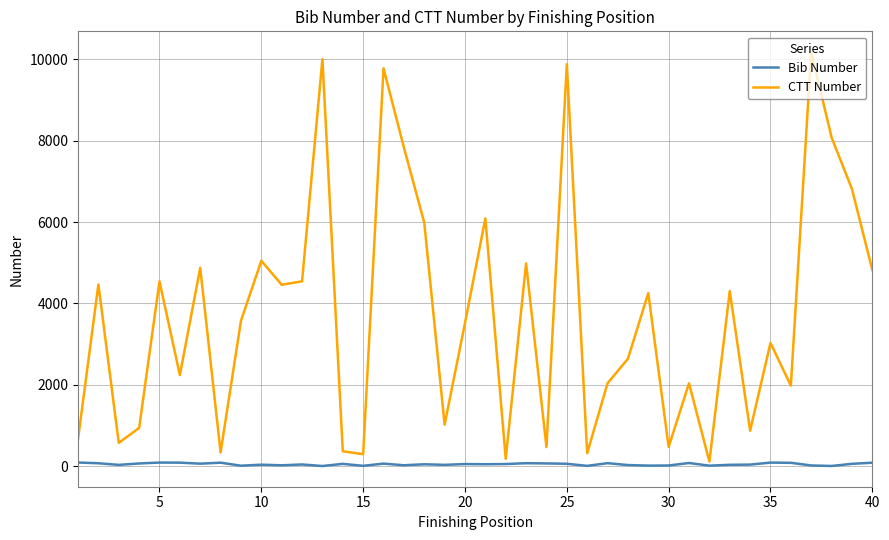

Which series has the largest total across all categories?

CTT Number